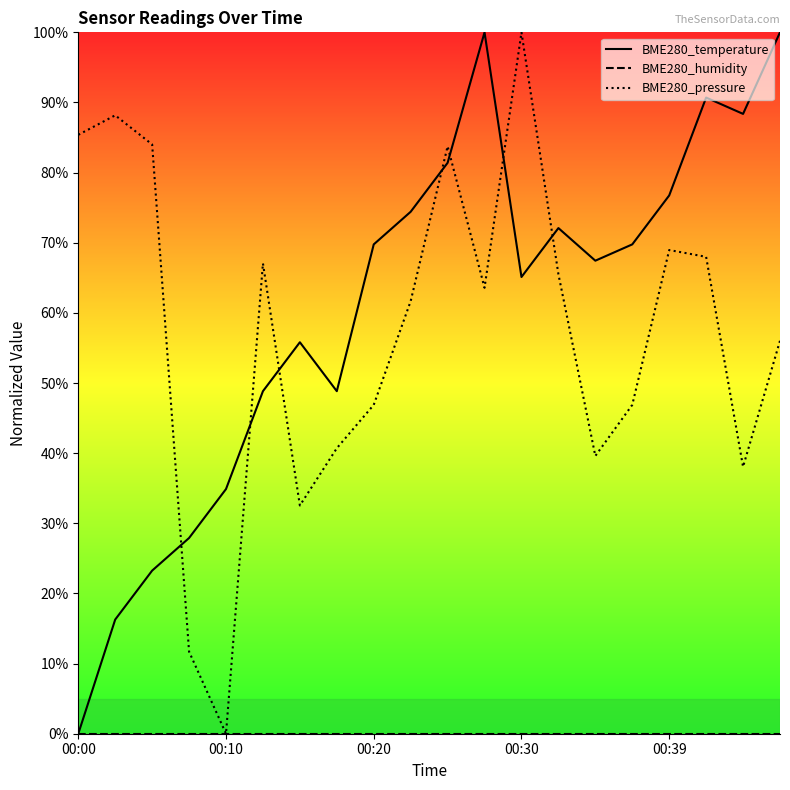

Which label corresponds to the smallest value in the chart?

00:00